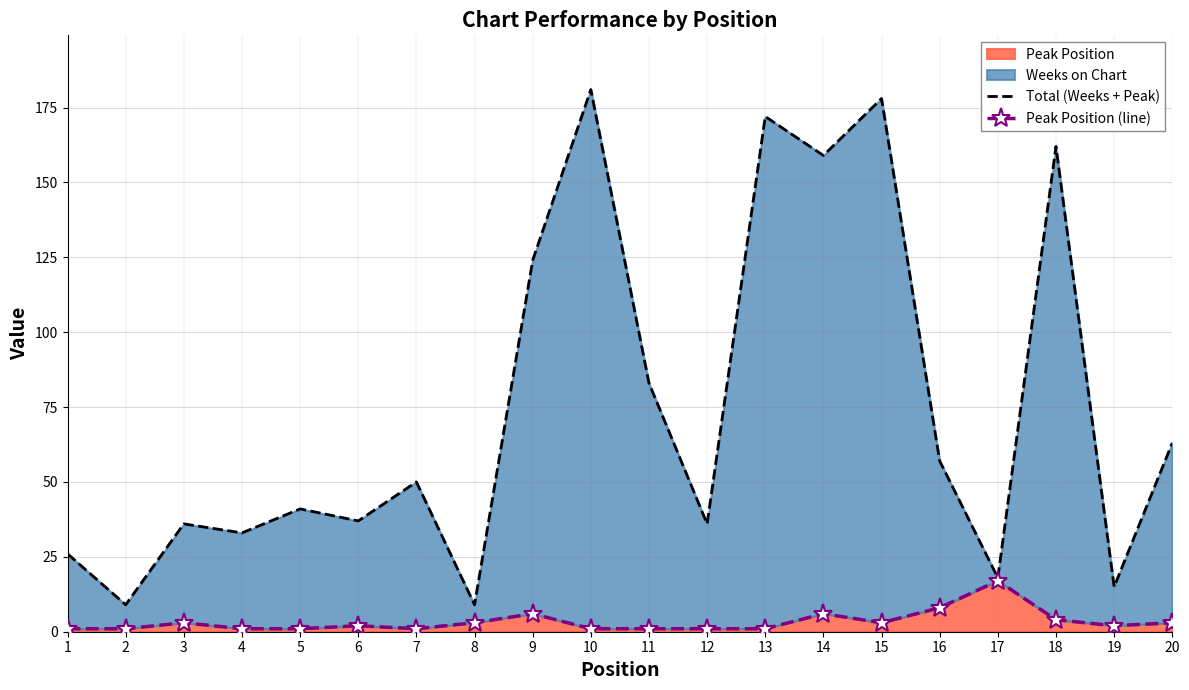

Is the value of Peak Position (line) at 9 greater than the value of Total (Weeks + Peak) at 17?

No